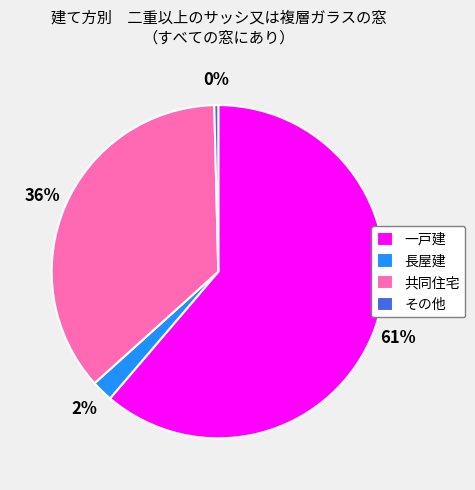

The 共同住宅 slice represents 36% of the pie. True or false?

True